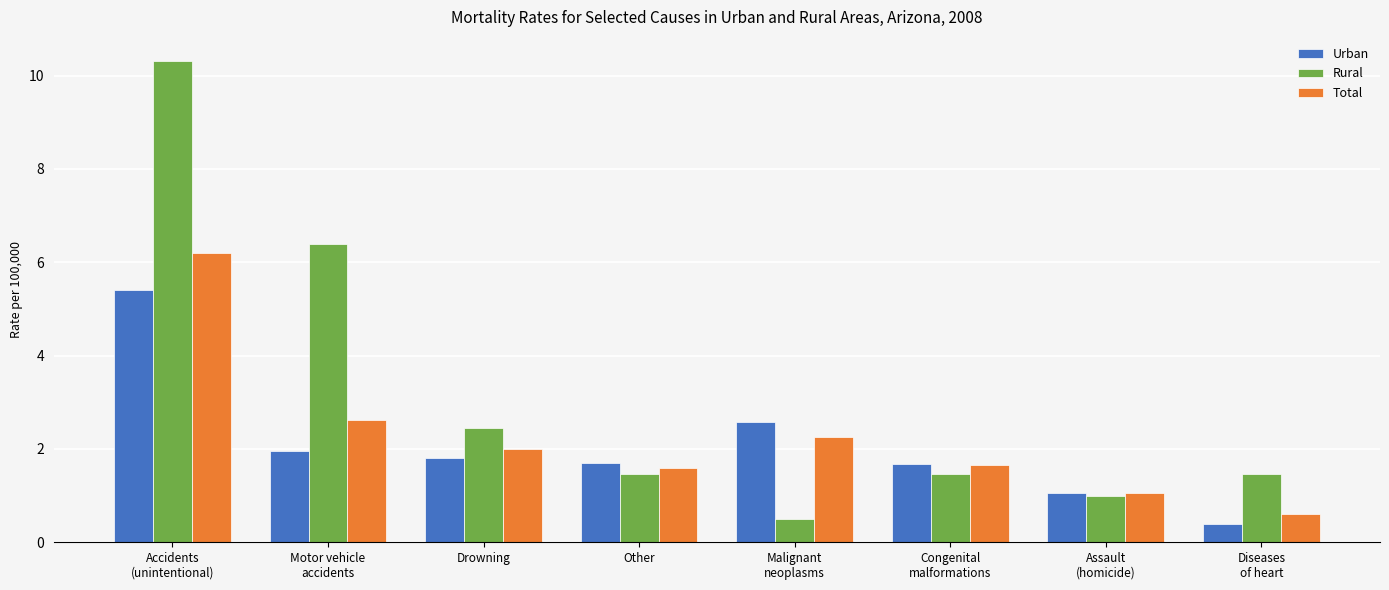

How many series are shown in this chart?

3